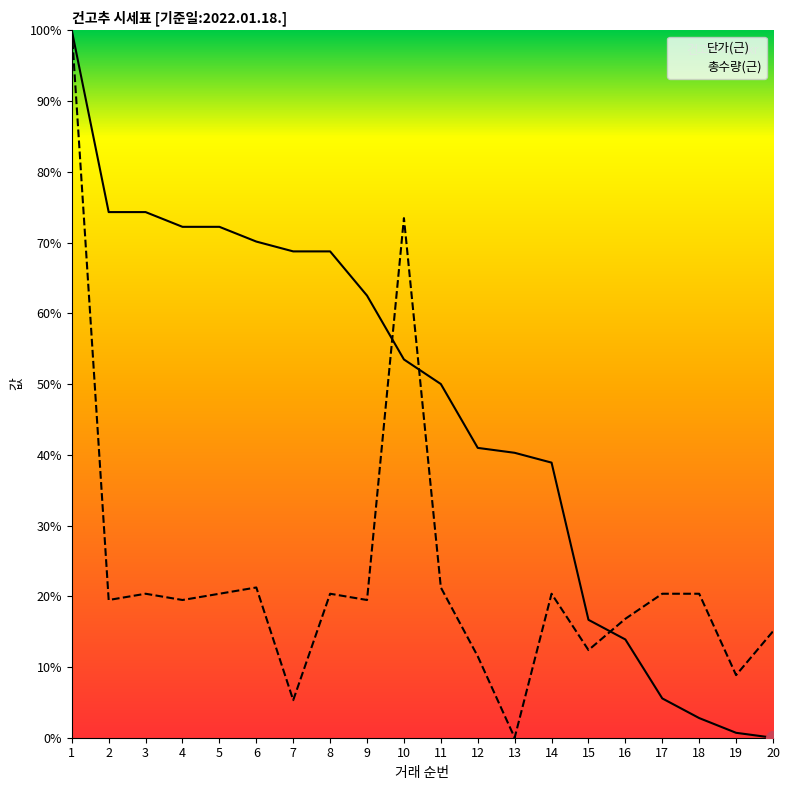

Reading left to right, what are all the values shown in this chart?

단가(근): 1=100.0	2=74.3	3=74.3	4=72.2	5=72.2	6=70.1	7=68.8	8=68.8	9=62.5	10=53.5	11=50.0	12=41.0	13=40.3	14=38.9	15=16.7	16=13.9	17=5.6	18=2.8	19=0.7	20=0.0
총수량(근): 1=100.0	2=19.5	3=20.4	4=19.5	5=20.4	6=21.2	7=5.3	8=20.4	9=19.5	10=73.5	11=21.2	12=11.5	13=0.0	14=20.4	15=12.4	16=16.8	17=20.4	18=20.4	19=8.8	20=15.0